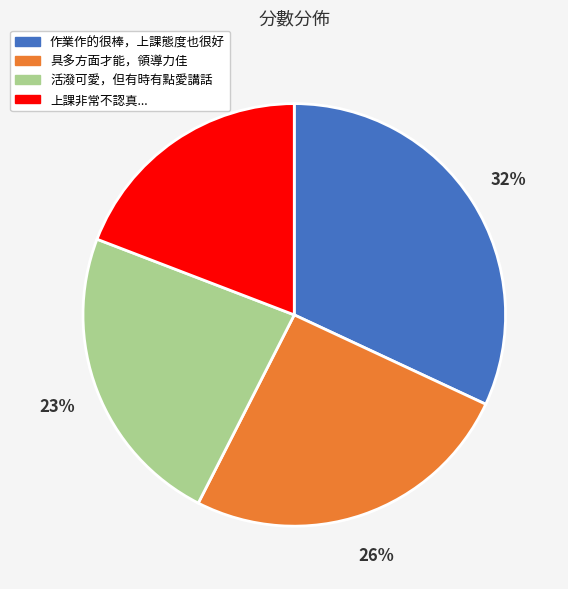

Does any single category account for the majority?

No